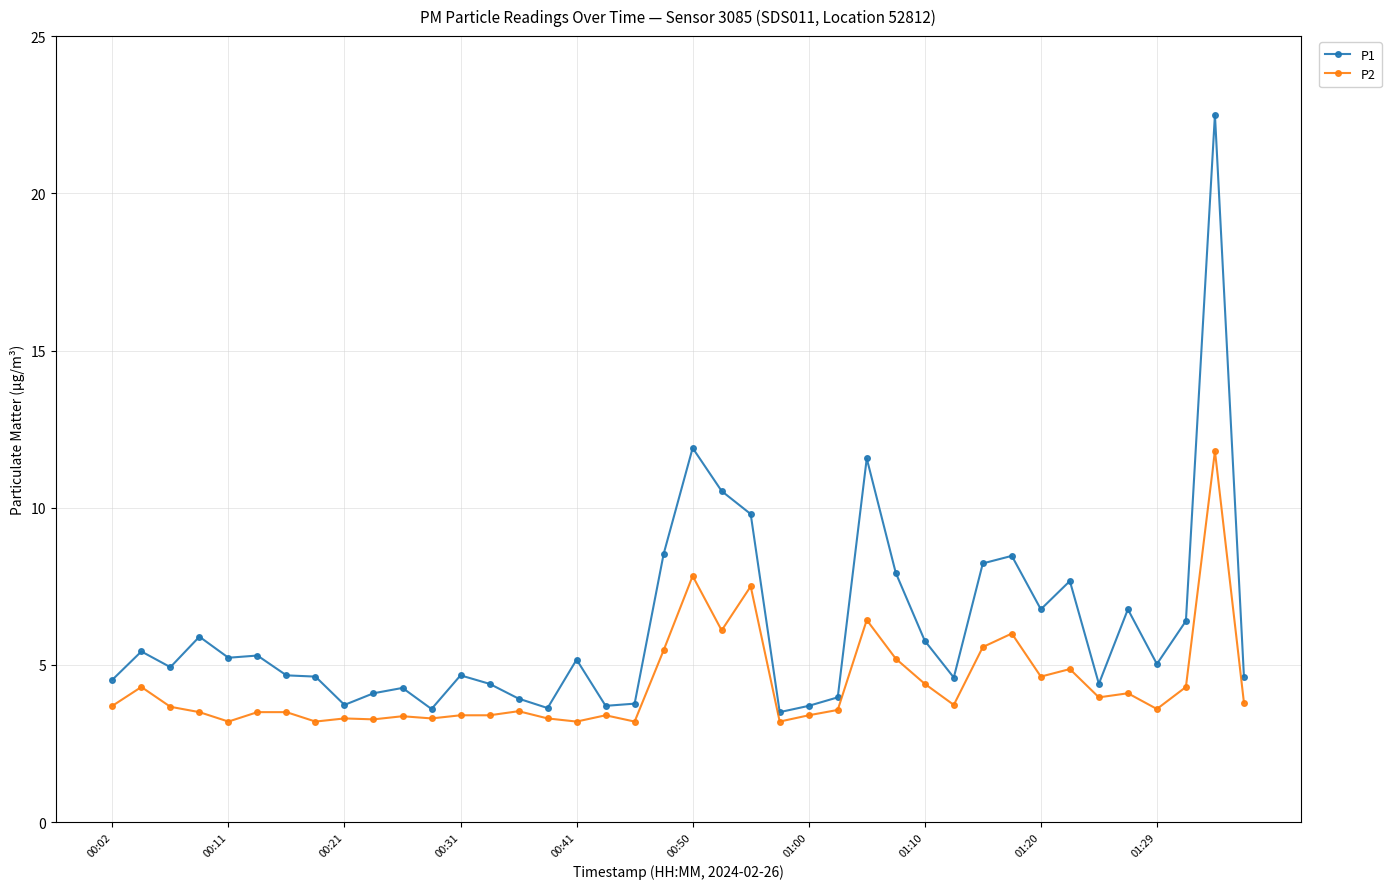

What is the difference between the second highest and minimum values in the P2 series?

4.6